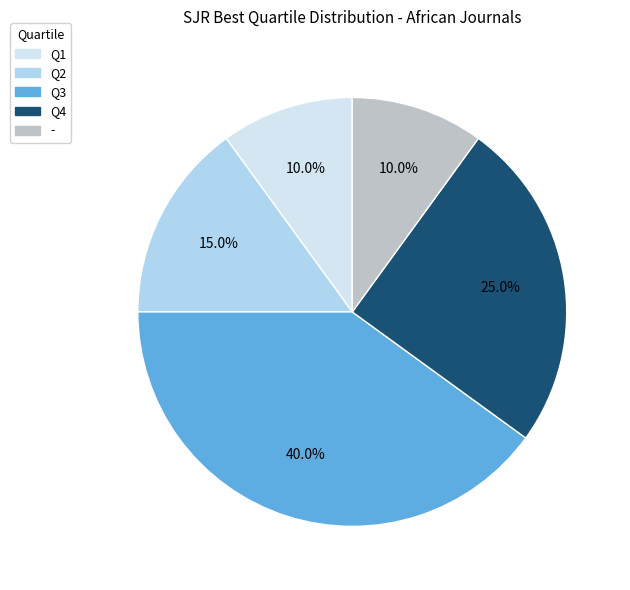

To the nearest percent, what percentage of the pie is Q3?

40%